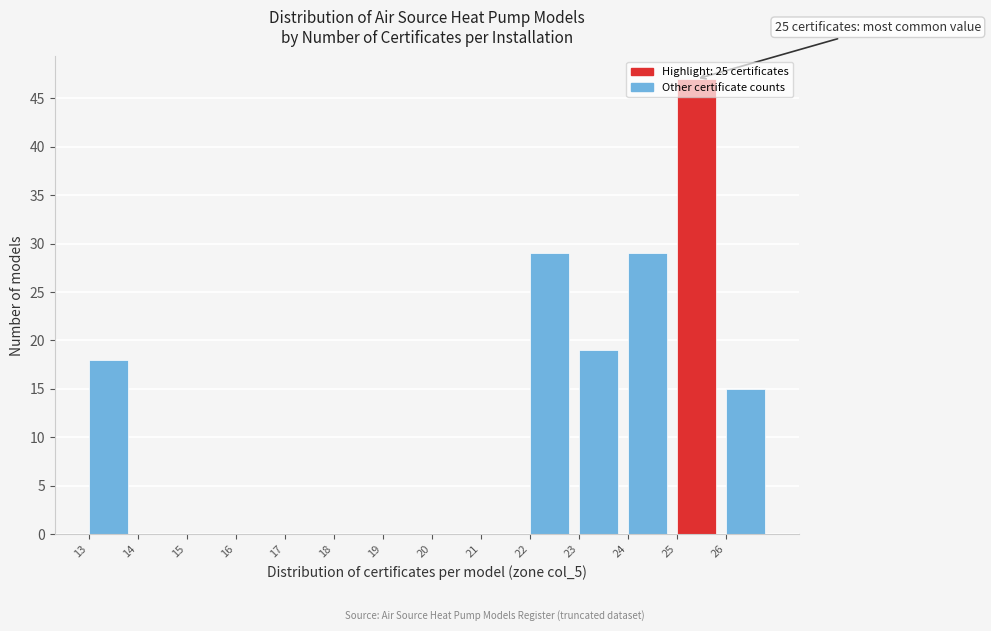

Over which range of the x-axis is the bar tallest?

25 to 26